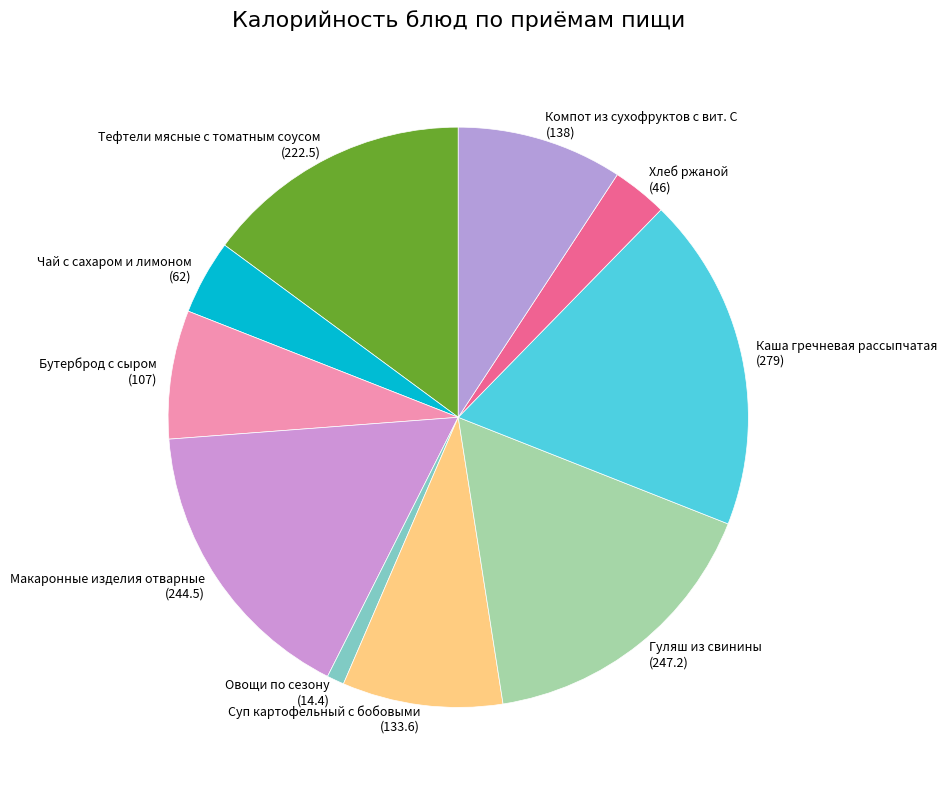

Which slice is the largest?

Каша гречневая рассыпчатая